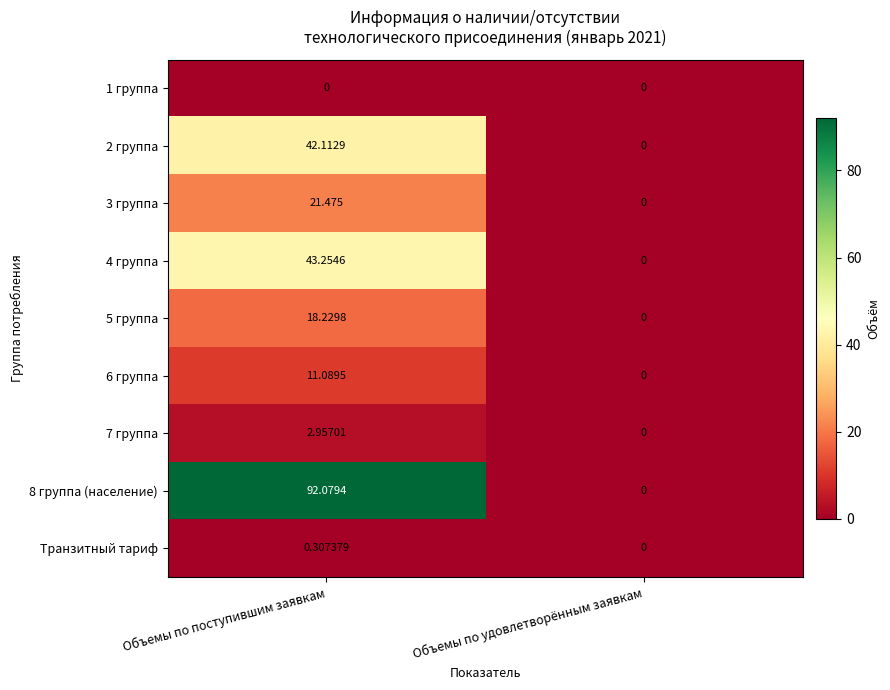

Is the value of 3 группа at Объемы по удовлетворённым заявкам greater than the value of 5 группа at Объемы по поступившим заявкам?

No